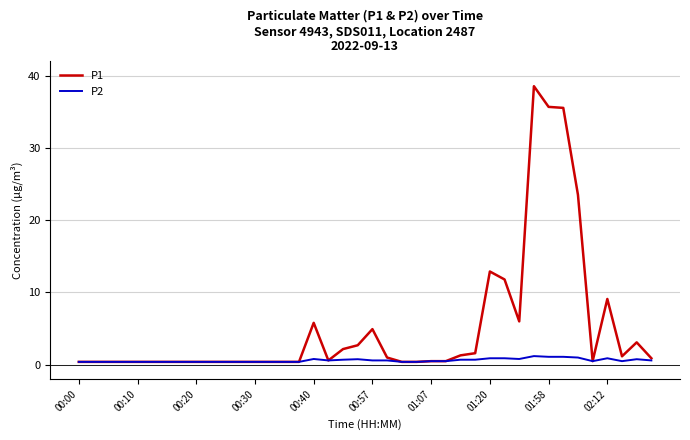

Rank the series by their average value, from lowest to highest.

P2, P1